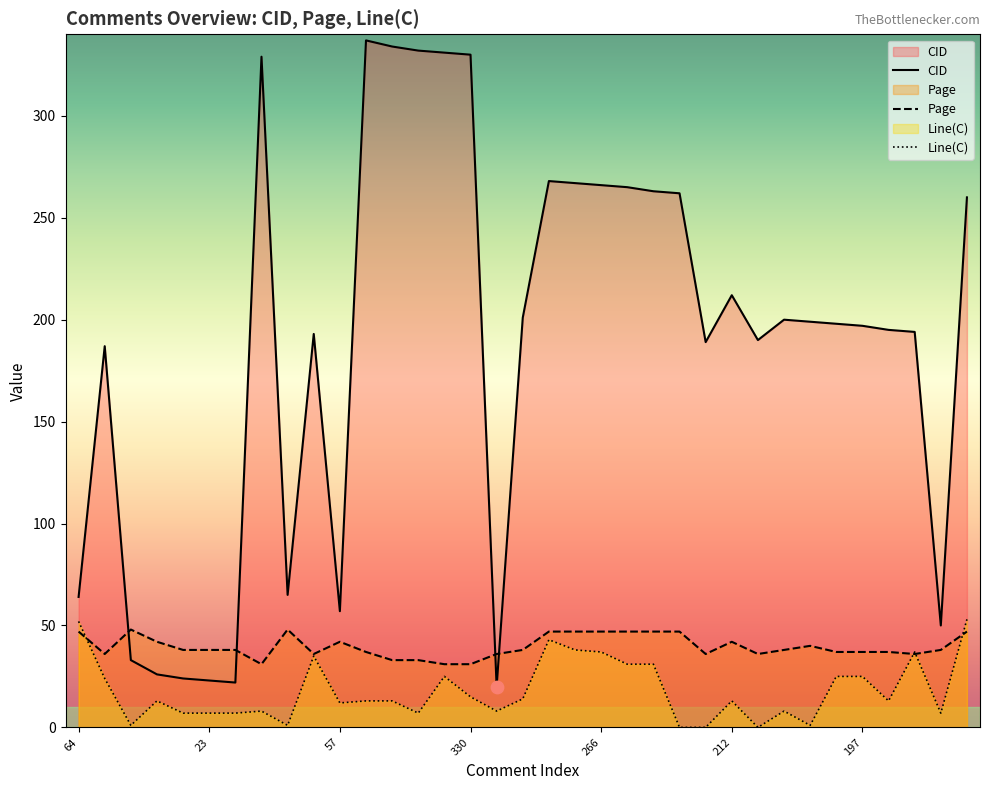

At how many categories does at least one series exceed 49?

29